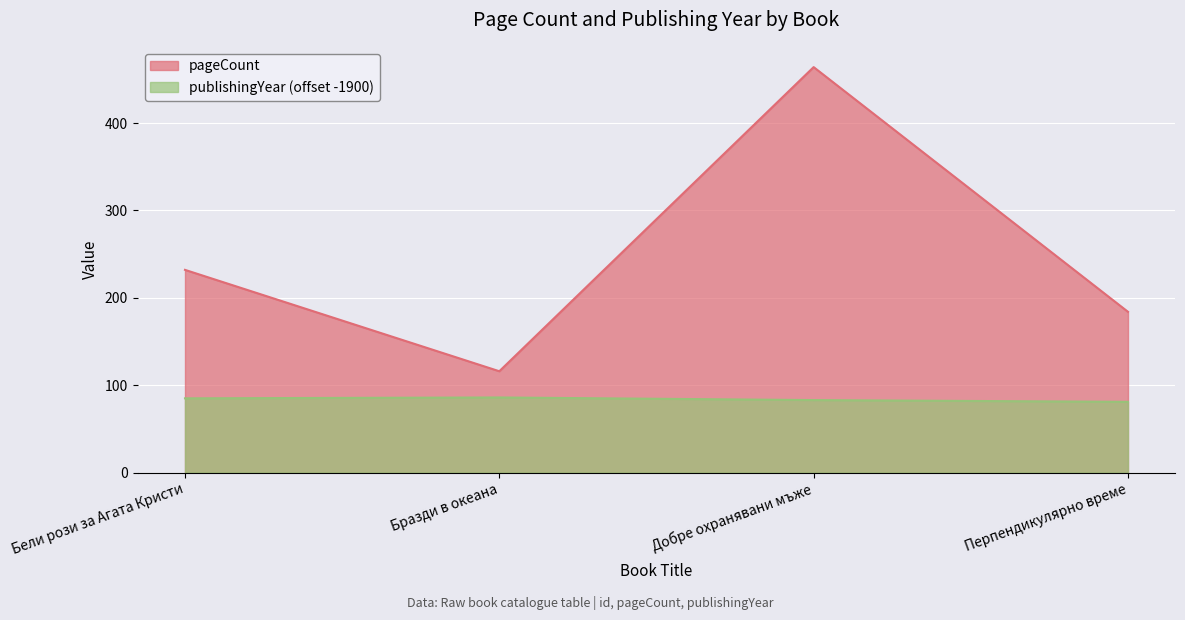

How many values in the publishingYear series exceed 85?

1